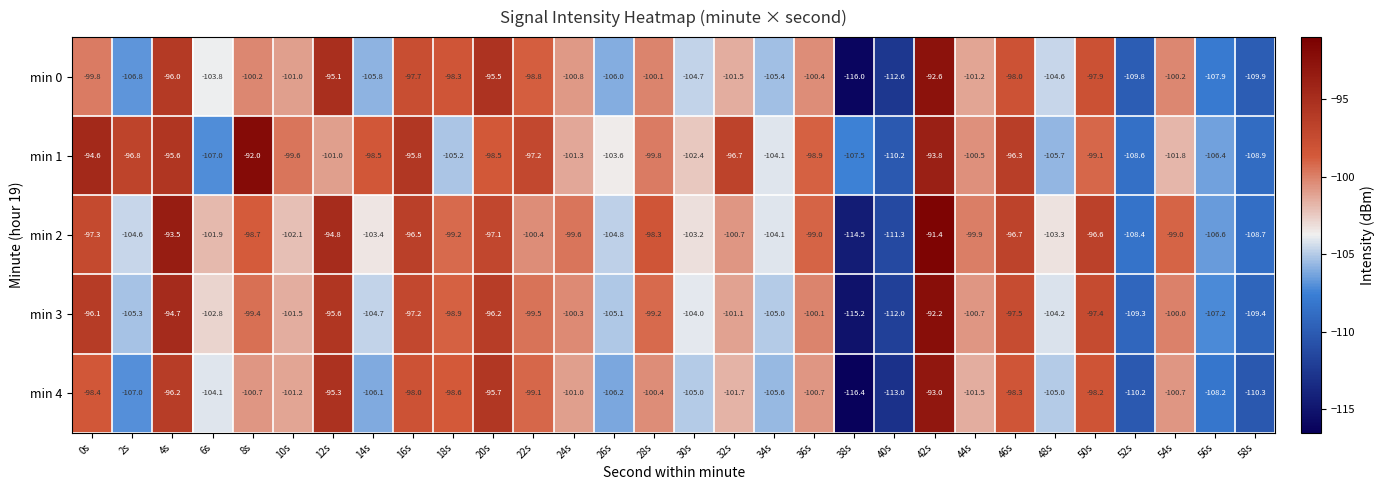

Read the min 1 value at 10s.

-99.6